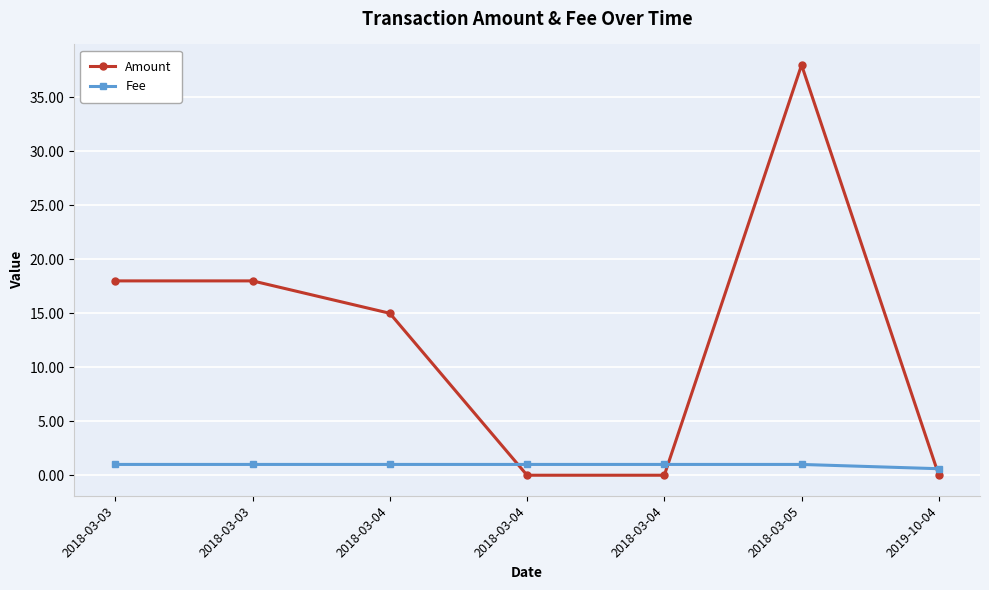

Where is Fee nearest to the value 0?

2019-10-04